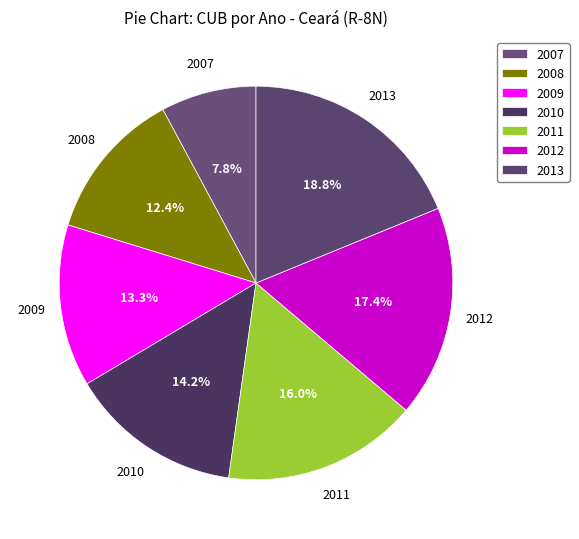

Which has a higher value, 2011 or 2008?

2011